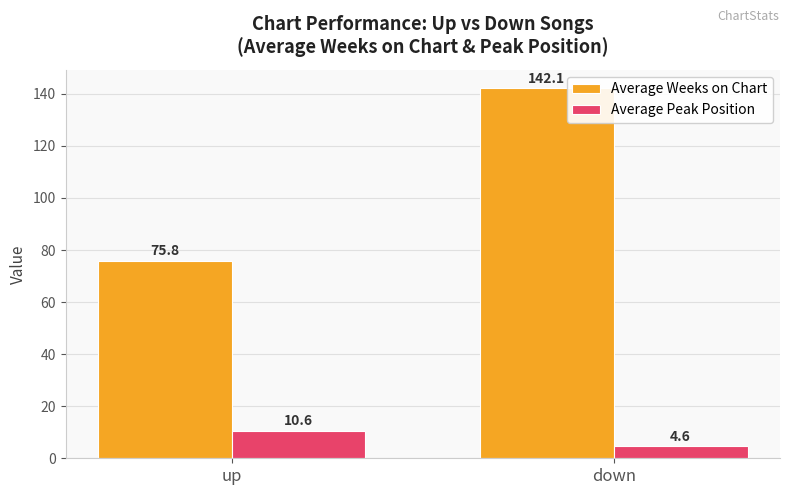

Reading left to right, list all the values displayed in this chart.

Average Weeks on Chart: up=75.8	down=142.1
Average Peak Position: up=10.6	down=4.6